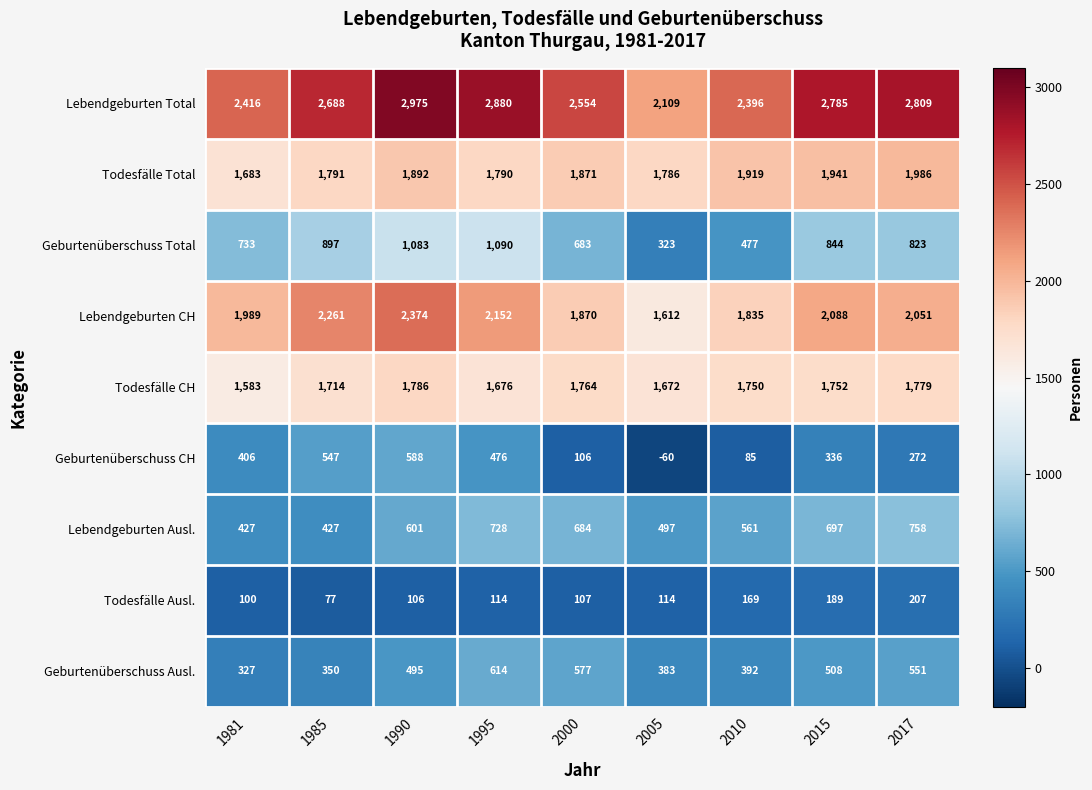

List the labels in order of Geburtenüberschuss Total value, largest first.

1995, 1990, 1985, 2015, 2017, 1981, 2000, 2010, 2005